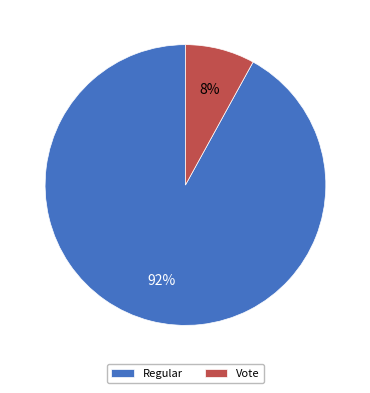

The Regular slice represents 99% of the pie. True or false?

False